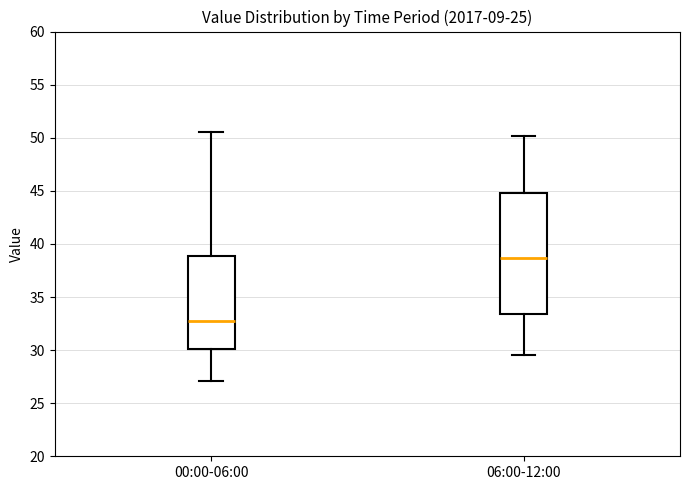

Which box's median line is the lowest?

00:00-06:00